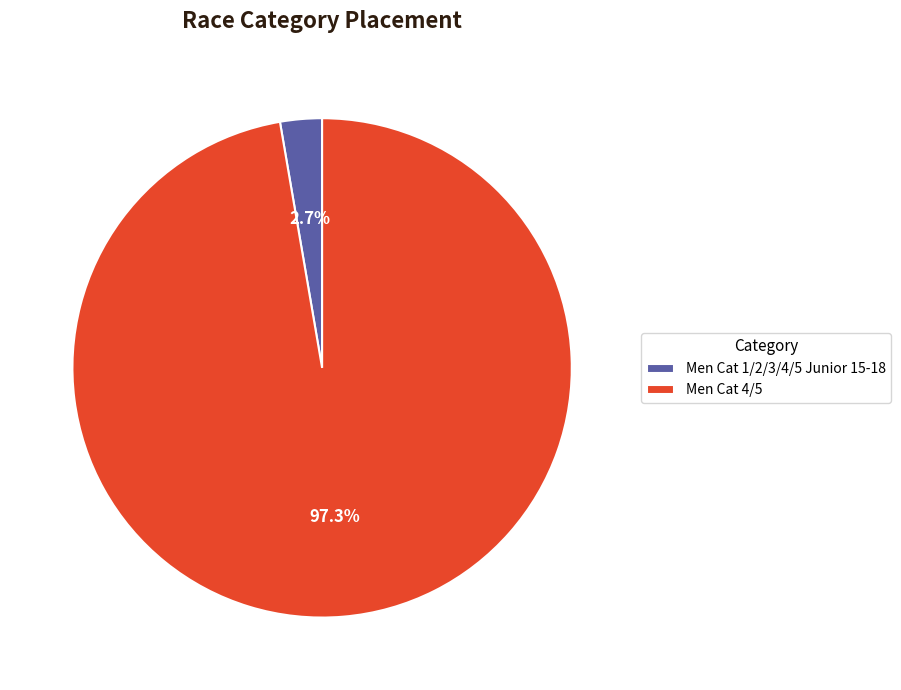

Rank the categories by value from highest to lowest.

Men Cat 4/5, Men Cat 1/2/3/4/5 Junior 15-18